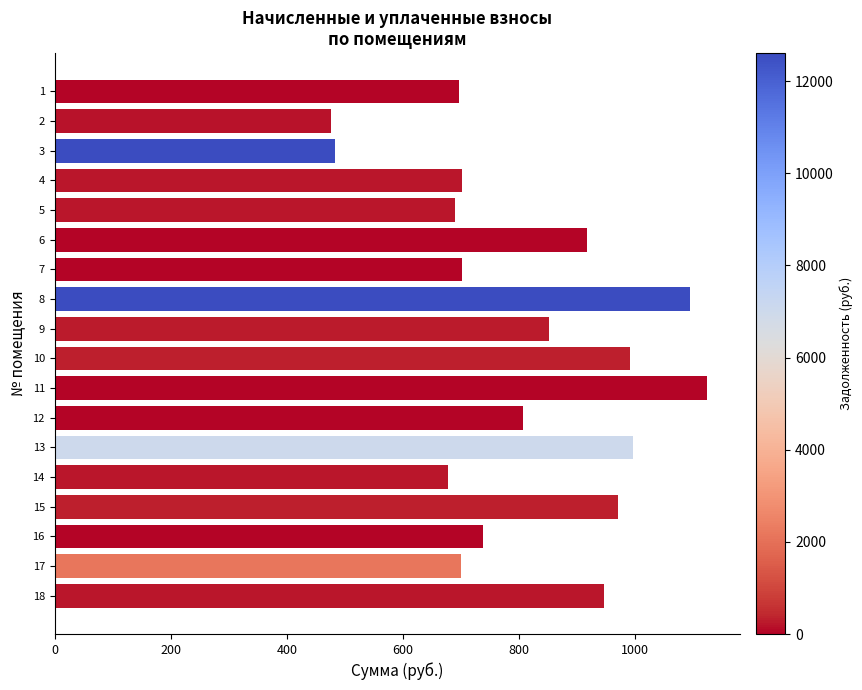

What is the change in value from 1 to 18?

+249.6